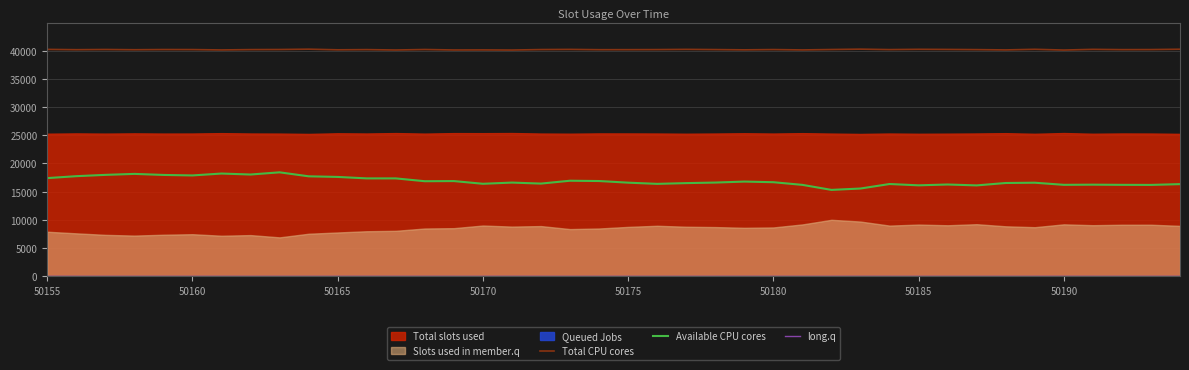

How many values in the Available CPU cores series exceed 16610?

19